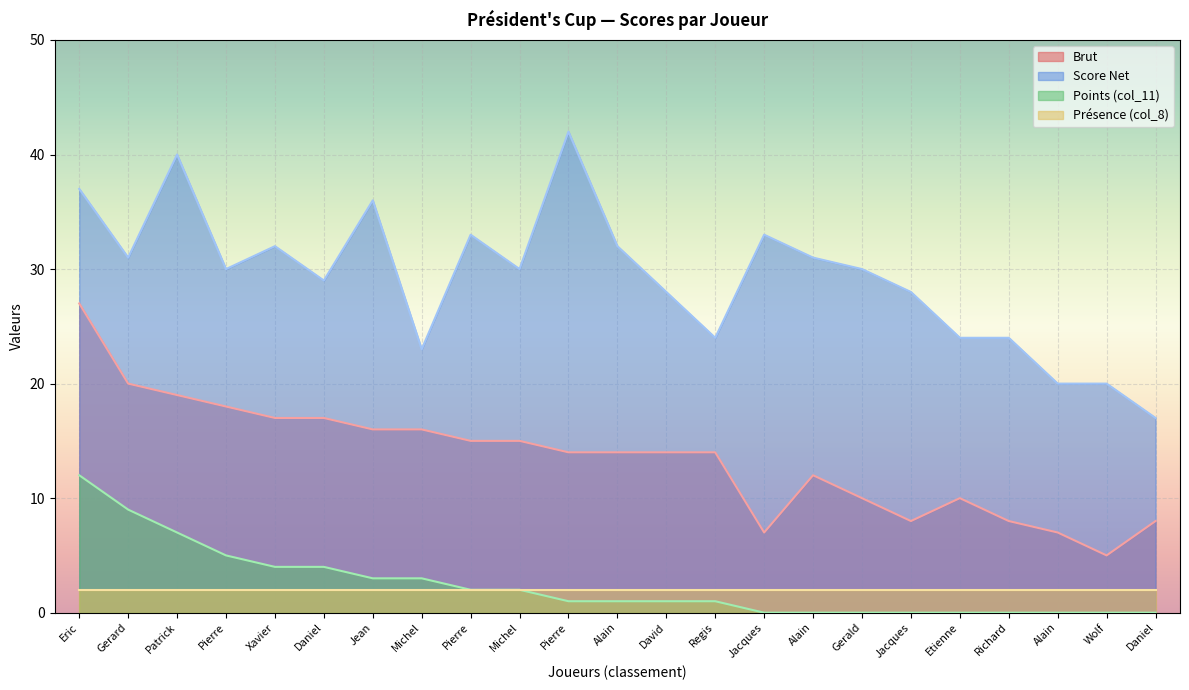

Does the chart display data point markers on the line(s)?

No